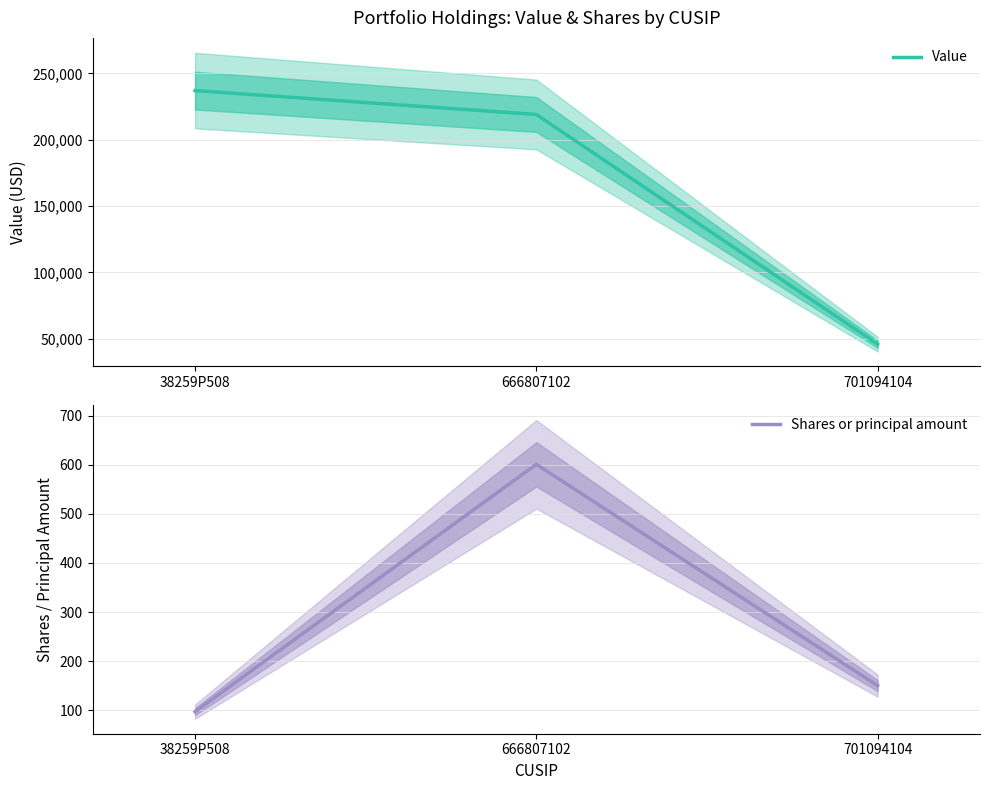

List the labels in order of Value value, largest first.

38259P508, 666807102, 701094104